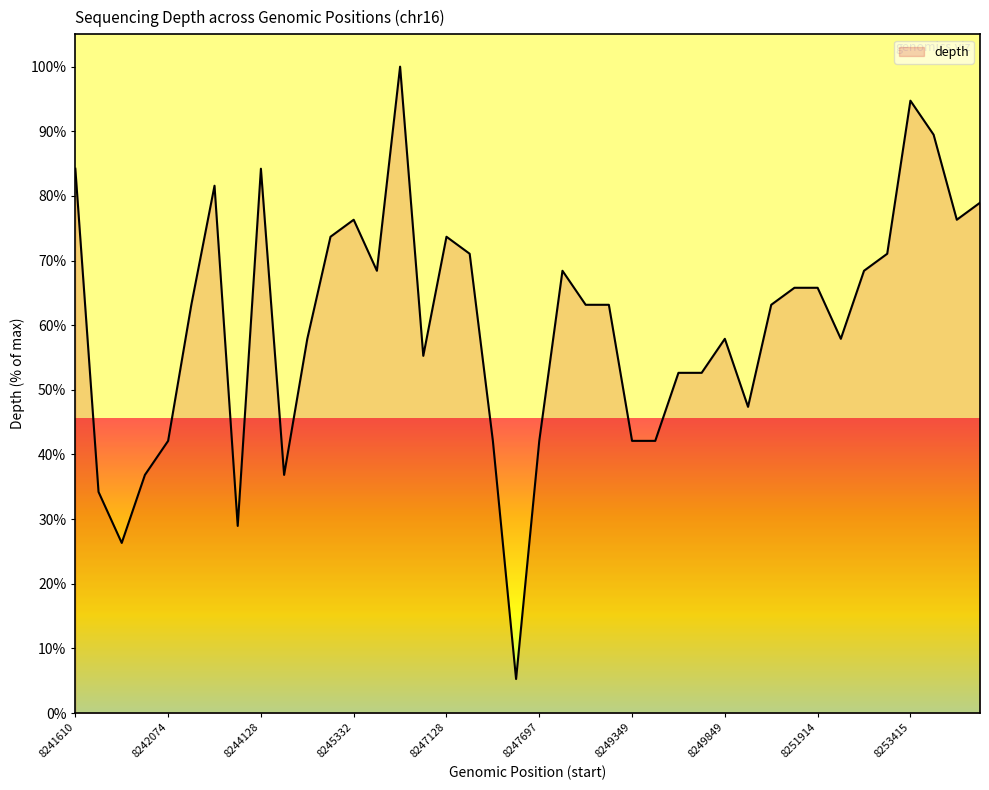

What is the sum of all values?

2405.3